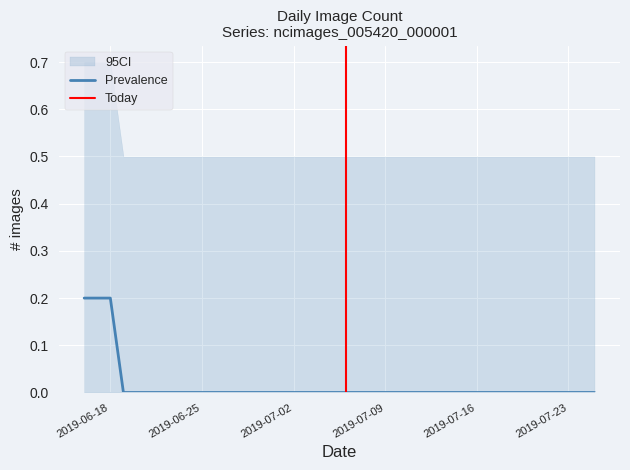

The chart shows a value of 0 at 2019-06-25. True or false?

True